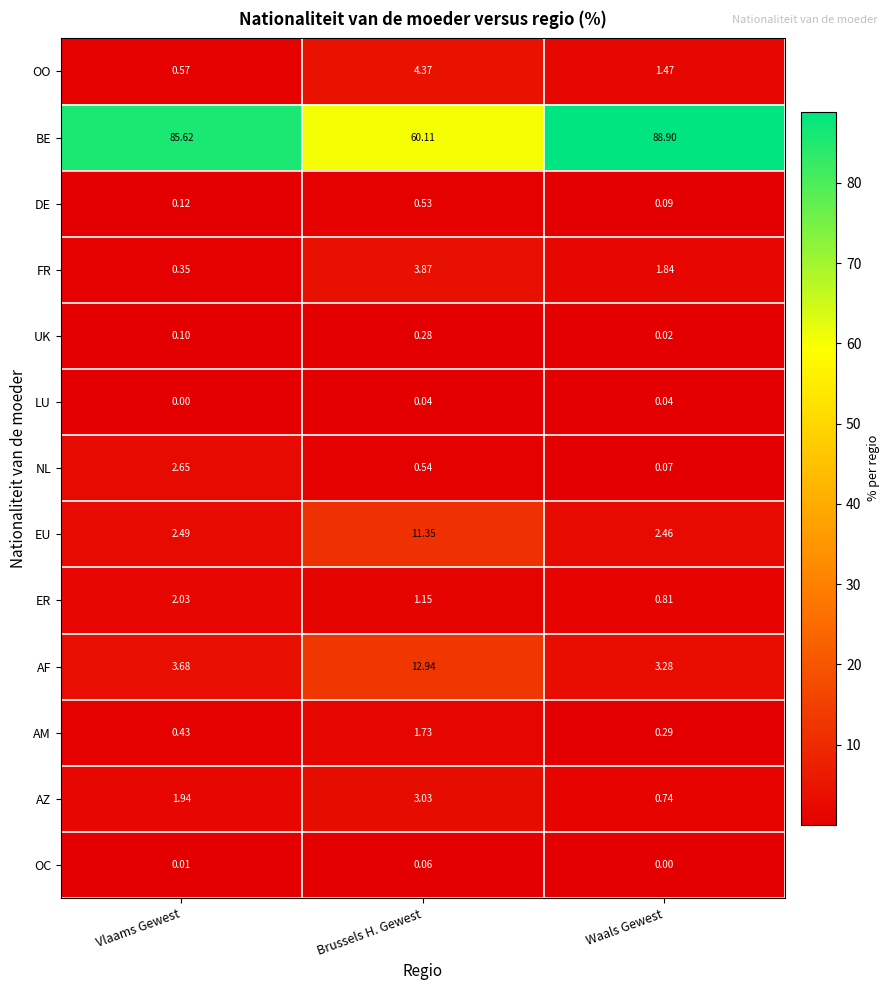

Where is OO nearest to the value 2?

Waals Gewest